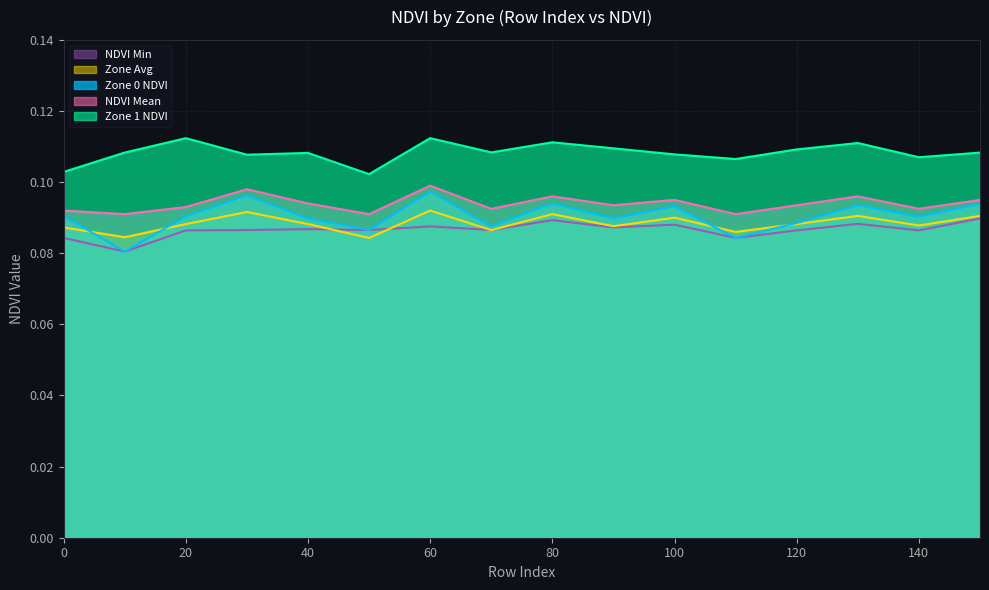

Where is Zone 0 NDVI nearest to the value 0?

10